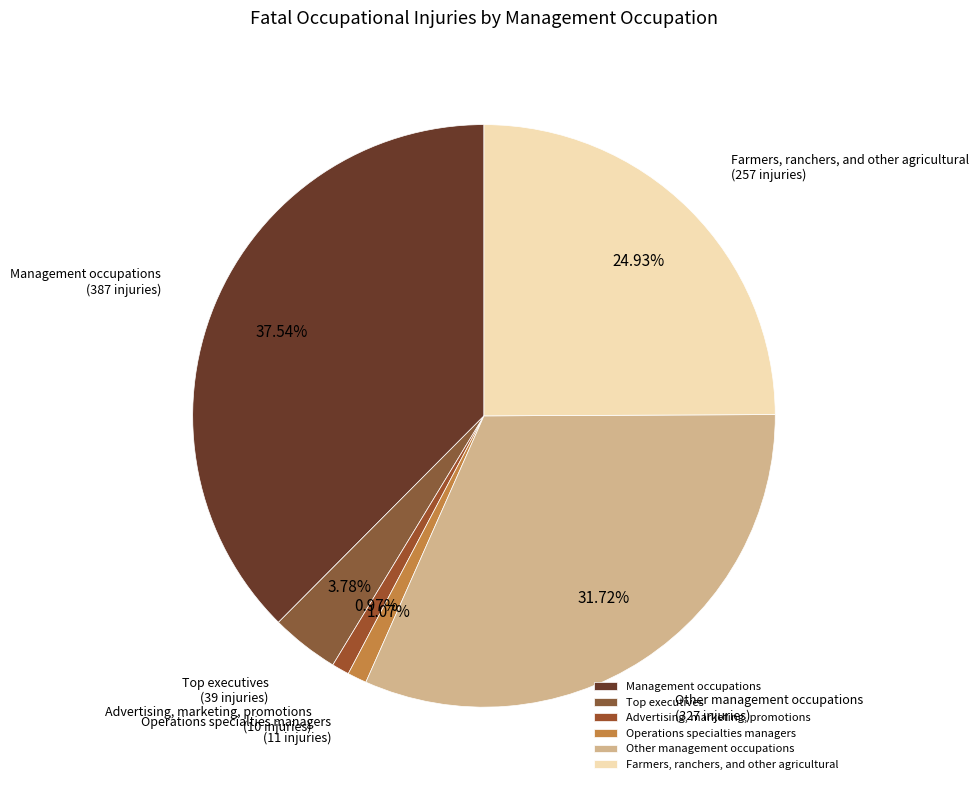

Is it true that Management occupations is 53% of the pie?

False